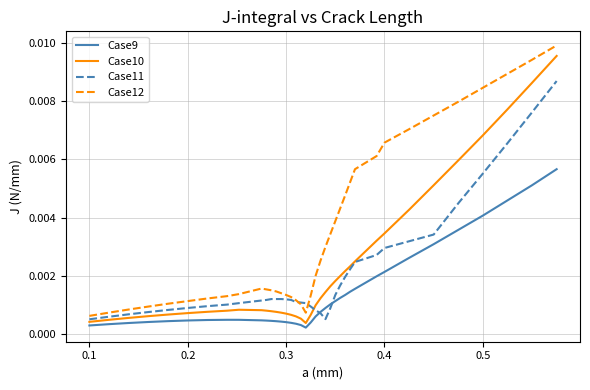

True or false: Case9 and Case10 intersect in this chart.

False